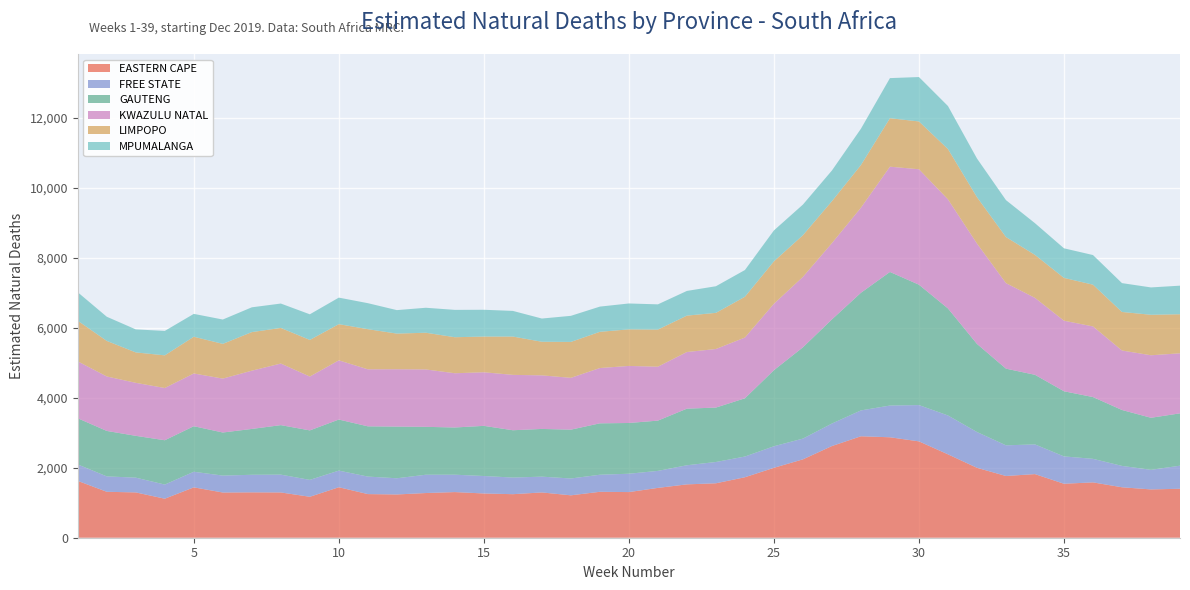

Reading left to right, extract all data points from this chart.

EASTERN CAPE: 1=1625.7	2=1313.5	3=1295.6	4=1115.9	5=1440.5	6=1293.0	7=1297.7	8=1295.0	9=1171.0	10=1443.7	11=1247.7	12=1237.1	13=1278.1	14=1305.2	15=1265.5	16=1245.1	17=1295.0	18=1212.6	19=1313.3	20=1305.2	21=1425.0	22=1525.9	23=1556.7	24=1729.5	25=1999.3	26=2241.2	27=2621.8	28=2901.3	29=2872.5	30=2755.4	31=2384.7	32=1999.6	33=1765.4	34=1819.5	35=1543.4	36=1582.7	37=1442.5	38=1381.2	39=1400.1
FREE STATE: 1=470.1	2=440.3	3=422.6	4=404.3	5=445.6	6=483.7	7=502.2	8=509.2	9=483.3	10=475.4	11=500.9	12=463.1	13=523.3	14=497.0	15=499.6	16=475.5	17=451.8	18=481.2	19=488.2	20=524.8	21=486.4	22=546.4	23=608.9	24=592.3	25=616.6	26=593.6	27=643.7	28=739.8	29=907.4	30=1037.8	31=1111.7	32=1023.4	33=877.1	34=849.1	35=782.1	36=673.3	37=611.3	38=560.9	39=659.8
GAUTENG: 1=1319.9	2=1299.9	3=1195.4	4=1267.3	5=1302.8	6=1231.9	7=1311.0	8=1415.5	9=1414.9	10=1460.3	11=1436.7	12=1477.6	13=1369.4	14=1350.1	15=1433.7	16=1352.9	17=1364.2	18=1396.3	19=1469.7	20=1450.8	21=1437.4	22=1618.5	23=1556.2	24=1665.4	25=2174.7	26=2610.8	27=2977.9	28=3364.0	29=3819.8	30=3442.4	31=3059.8	32=2519.5	33=2192.2	34=1990.2	35=1862.7	36=1766.5	37=1599.0	38=1487.9	39=1496.8
KWAZULU NATAL: 1=1627.8	2=1557.2	3=1515.6	4=1493.5	5=1507.6	6=1541.4	7=1665.3	8=1761.2	9=1539.5	10=1692.6	11=1630.8	12=1639.9	13=1640.8	14=1550.9	15=1532.5	16=1583.5	17=1531.8	18=1481.9	19=1581.0	20=1631.4	21=1541.8	22=1619.8	23=1674.5	24=1737.0	25=1899.7	26=2013.0	27=2180.3	28=2432.1	29=3010.3	30=3301.1	31=3119.8	32=2870.4	33=2445.6	34=2199.6	35=2017.2	36=2019.5	37=1700.6	38=1787.5	39=1716.7
LIMPOPO: 1=1161.5	2=1017.1	3=870.1	4=934.3	5=1050.7	6=993.4	7=1104.1	8=1018.3	9=1047.6	10=1035.4	11=1147.5	12=1019.8	13=1050.3	14=1030.4	15=1021.4	16=1095.9	17=961.2	18=1027.1	19=1036.2	20=1046.7	21=1061.4	22=1040.8	23=1034.2	24=1166.8	25=1213.6	26=1192.6	27=1200.6	28=1220.9	29=1386.2	30=1367.1	31=1439.5	32=1326.5	33=1318.4	34=1229.4	35=1224.2	36=1194.4	37=1102.5	38=1158.0	39=1117.5
MPUMALANGA: 1=813.7	2=691.0	3=657.9	4=698.8	5=653.8	6=696.0	7=708.4	8=697.4	9=732.7	10=758.5	11=743.6	12=671.1	13=714.2	14=781.9	15=765.9	16=733.2	17=663.9	18=745.9	19=720.8	20=739.9	21=721.5	22=706.2	23=761.0	24=763.9	25=883.6	26=875.3	27=877.1	28=1037.6	29=1146.8	30=1270.1	31=1229.5	32=1105.5	33=1055.6	34=906.5	35=846.1	36=847.2	37=824.8	38=782.1	39=816.9